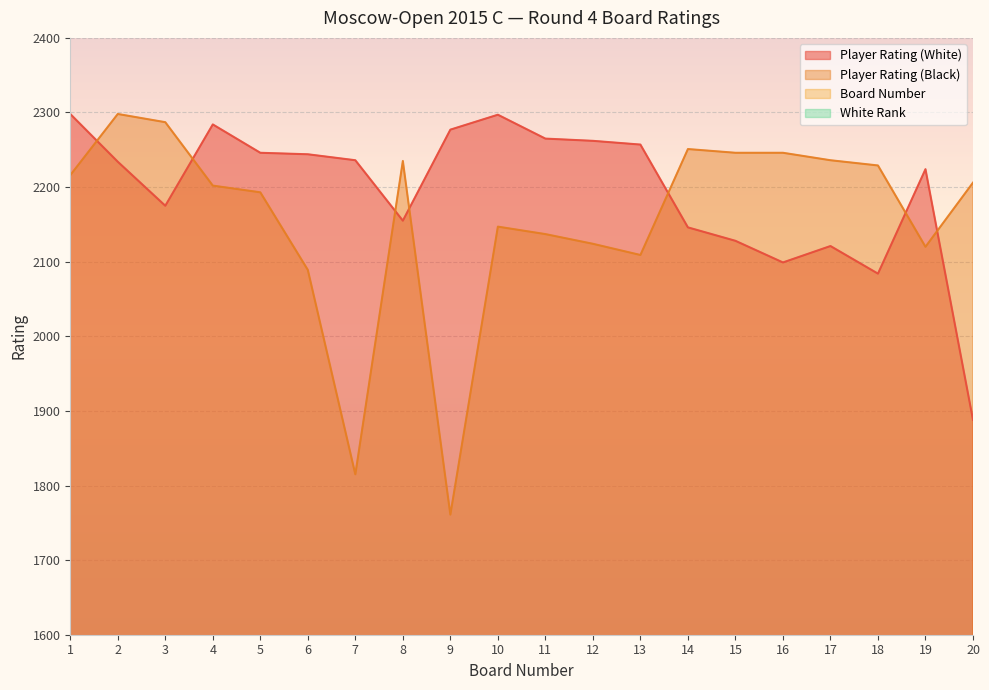

Reading left to right, extract all data points from this chart.

Player Rating (White): 2298	2234	2175	2284	2246	2244	2236	2155	2277	2297	2265	2262	2257	2146	2128	2099	2121	2084	2224	1888
Player Rating (Black): 2216	2298	2287	2202	2193	2089	1815	2235	1761	2147	2137	2124	2109	2251	2246	2246	2236	2229	2120	2206
Board Number: 1	2	3	4	5	6	7	8	9	10	11	12	13	14	15	16	17	18	19	20
White Rank: 1	25	49	5	17	19	23	59	7	3	9	11	13	66	74	92	78	100	29	216